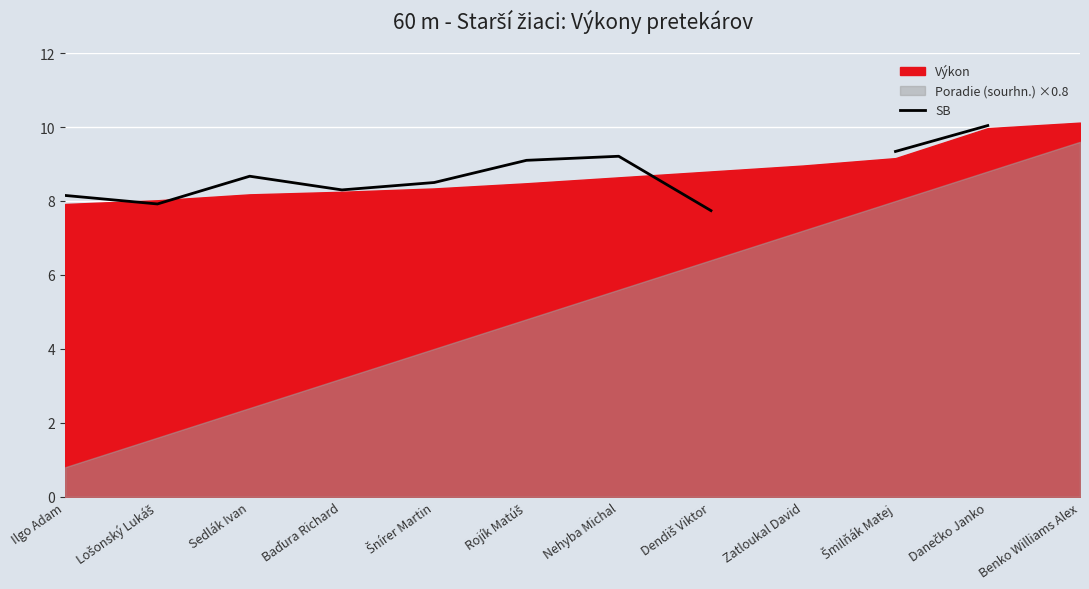

Count the number of categories in the chart.

12